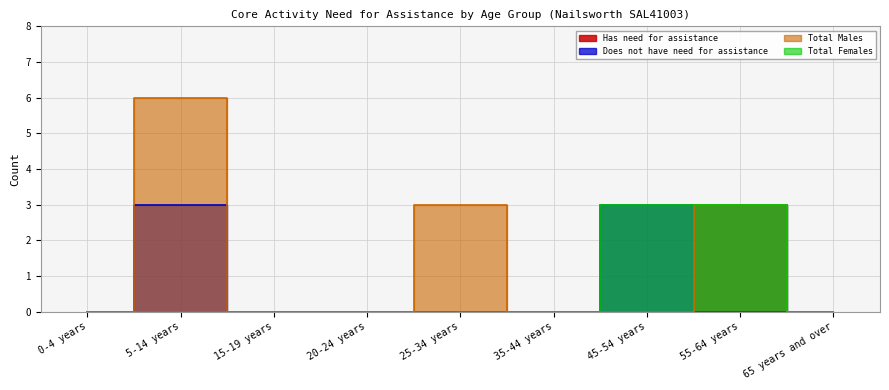

What is the label of the 8th point from the right?

5-14 years